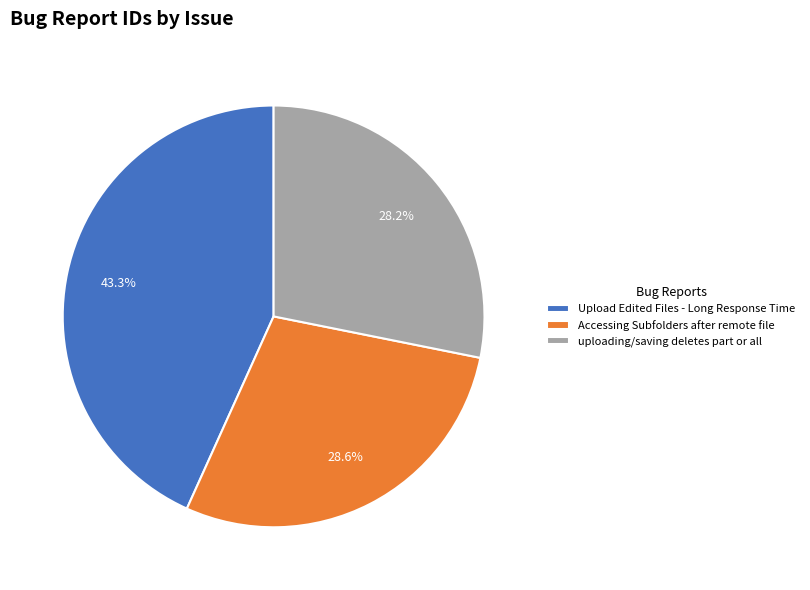

Does any single category account for the majority?

No